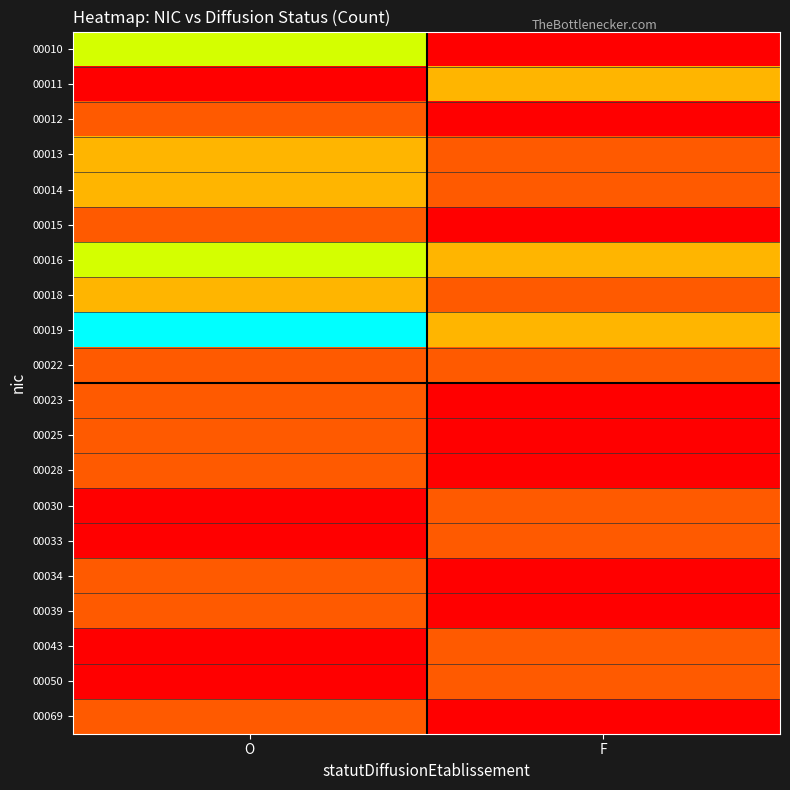

What is the difference between the highest and lowest values at O?

5